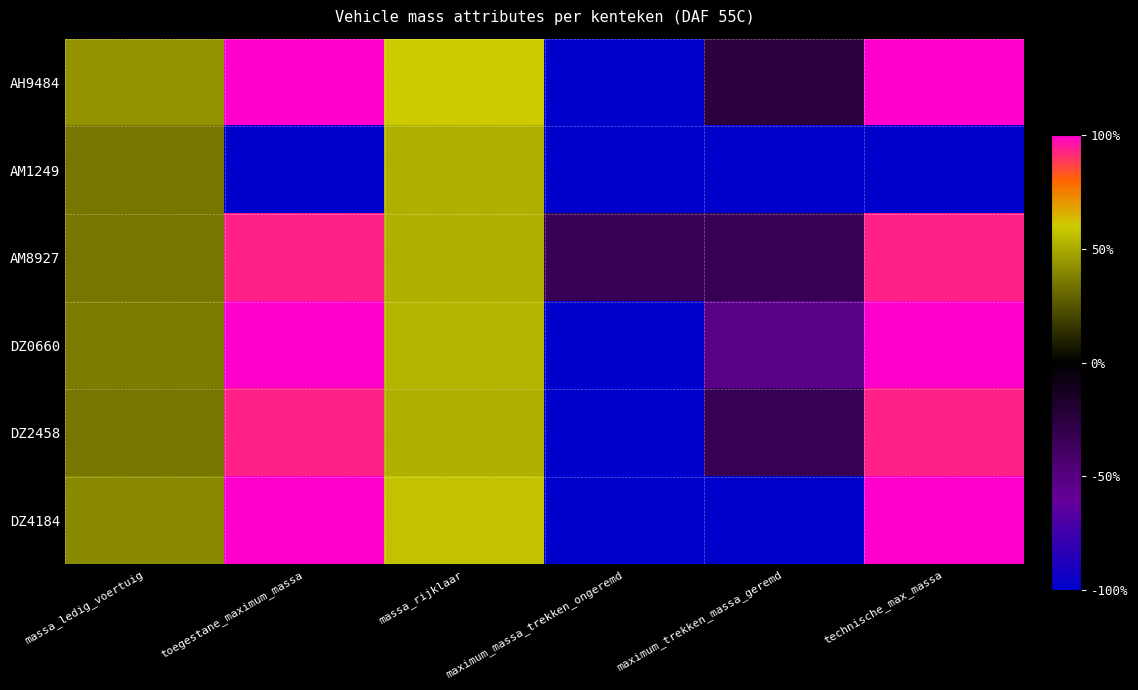

How many categories are shown in the chart?

6